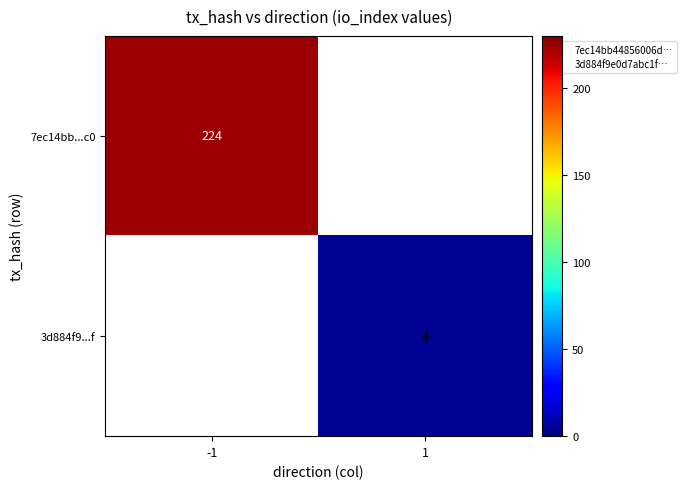

Read the 3d884f9...f value at 1.

4.0